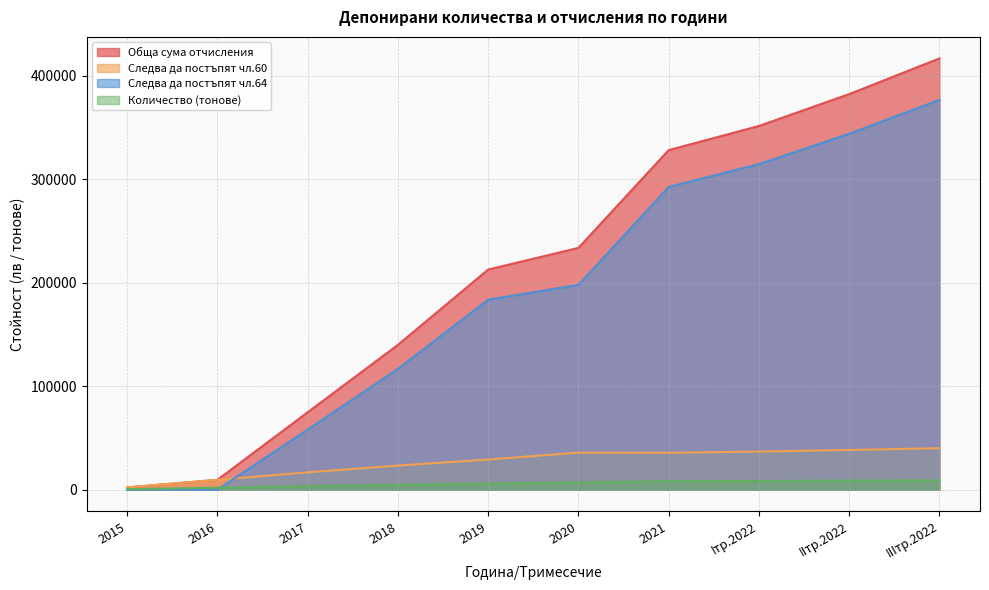

The Следва да постъпят чл.64 series shows 376677.8 at IIIтр.2022. True or false?

True